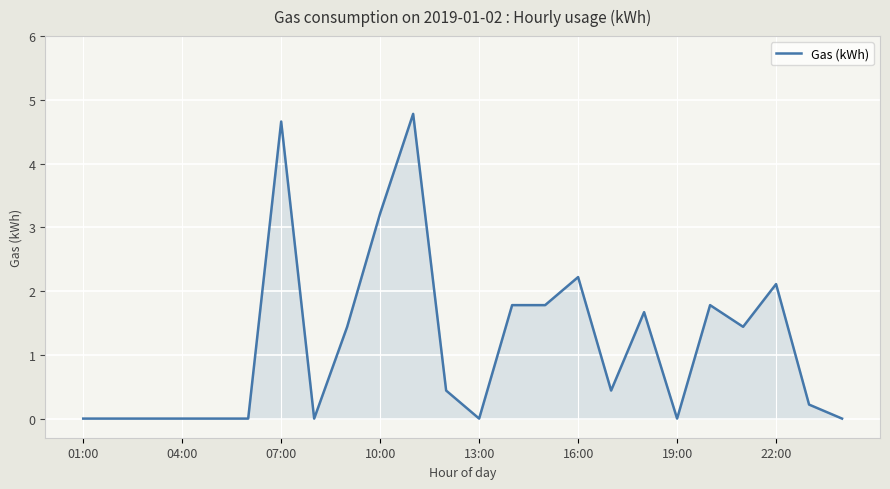

Reading right to left, list all the values displayed in this chart.

0.0	0.2	2.1	1.4	1.8	0.0	1.7	0.4	2.2	1.8	1.8	0.0	0.4	4.8	3.2	1.4	0.0	4.7	0.0	0.0	0.0	0.0	0.0	0.0